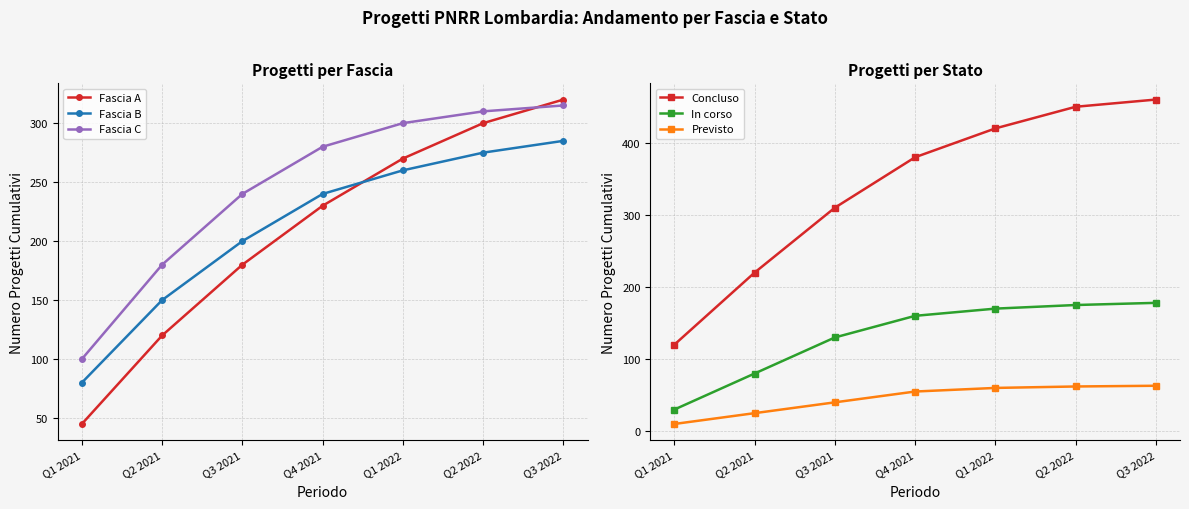

True or false: Concluso and Fascia B intersect in this chart.

False